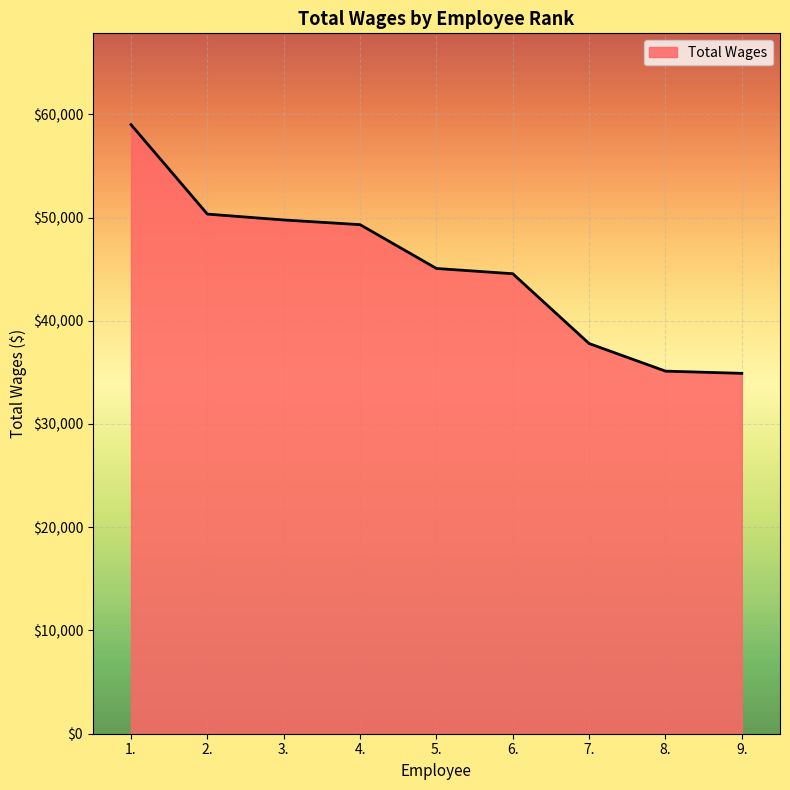

The chart shows a value of 18399 at 4.. True or false?

False